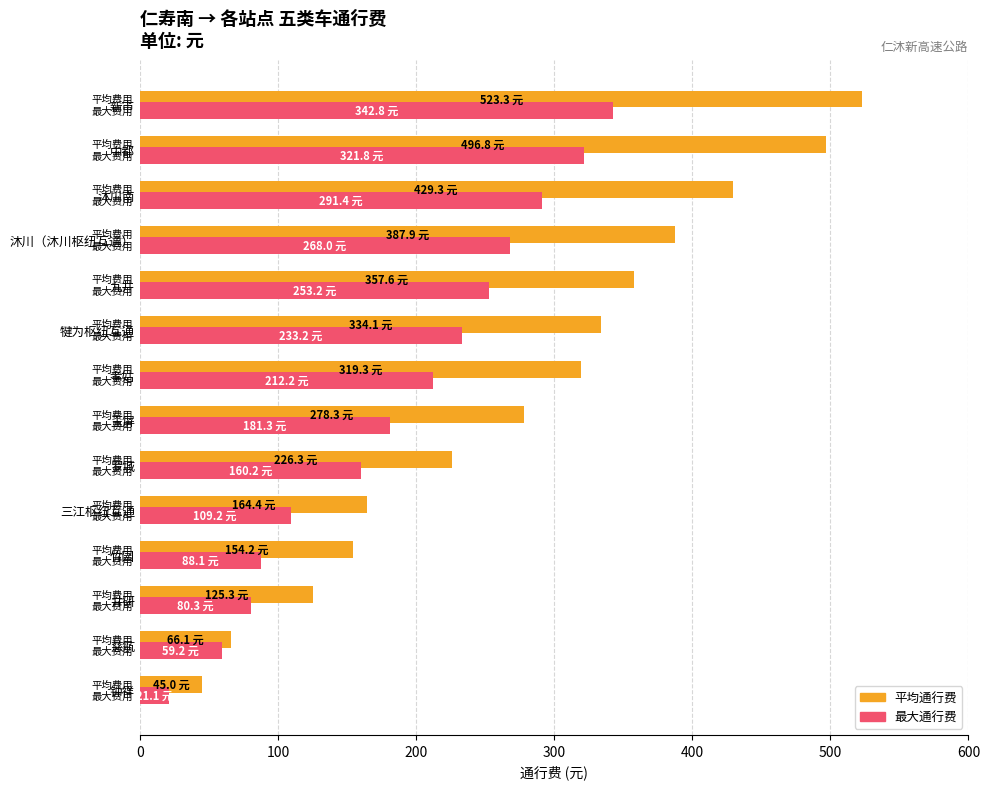

At which label is Average utilization closest to 284?

玉屏